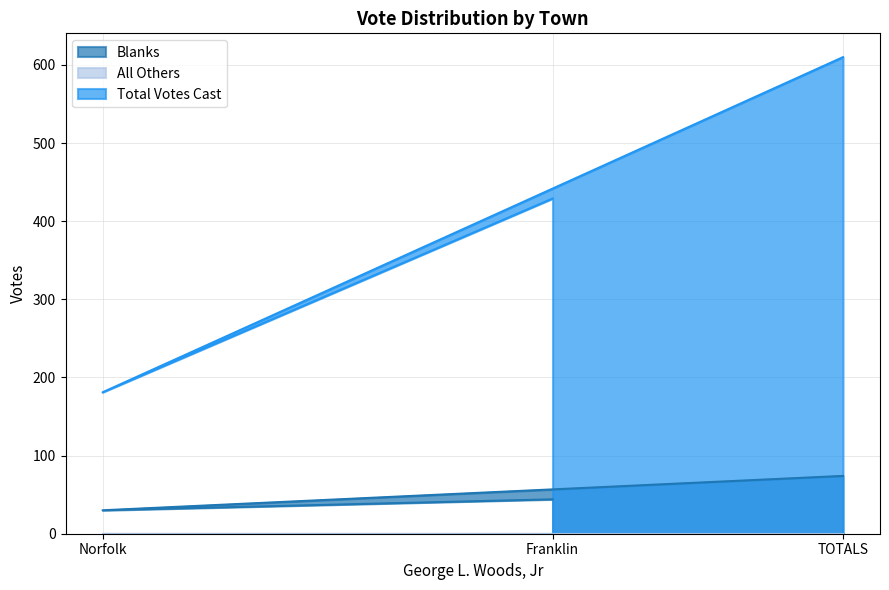

At how many categories does at least one series exceed 141?

3